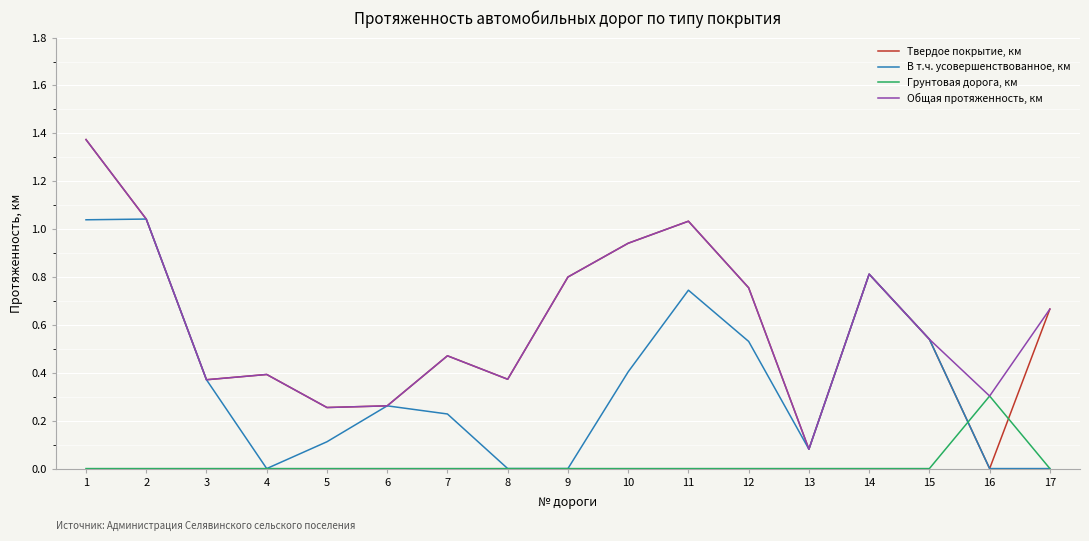

How many categories are shown in the chart?

17